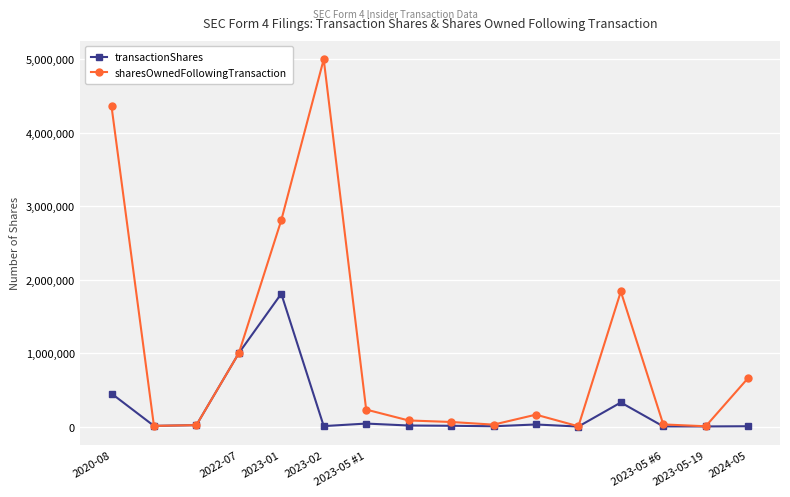

Does the chart have visible grid lines?

Yes